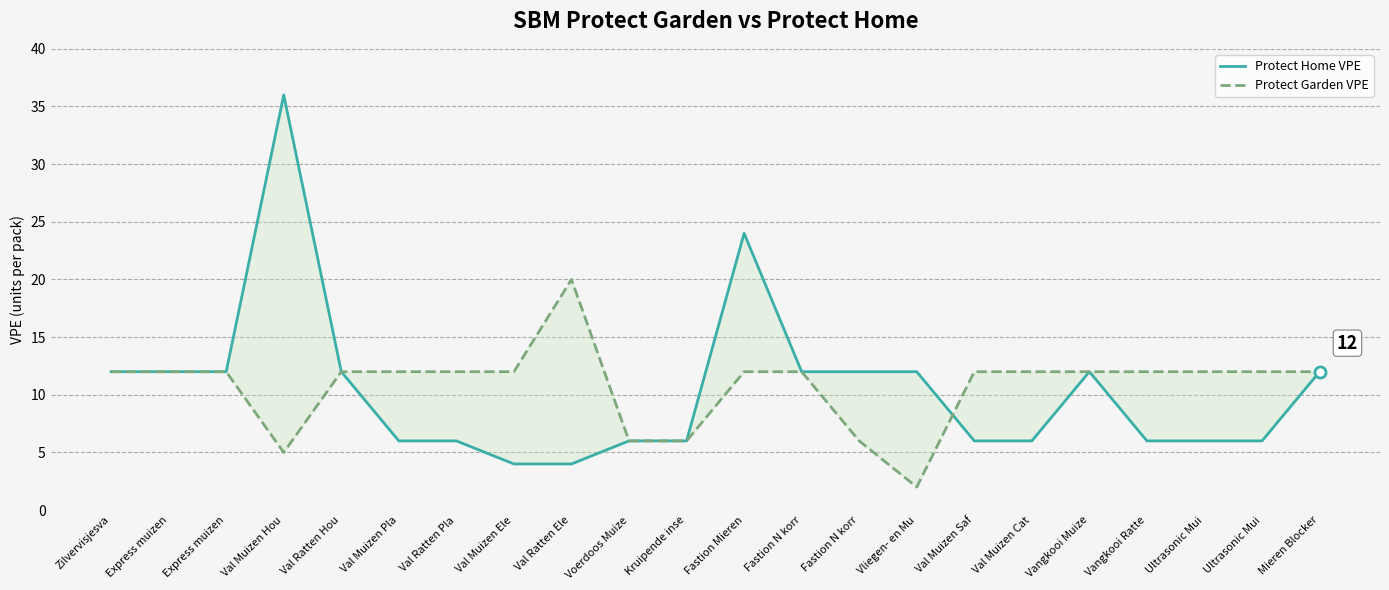

True or false: Protect Home VPE has more than 0 interior local peaks.

True